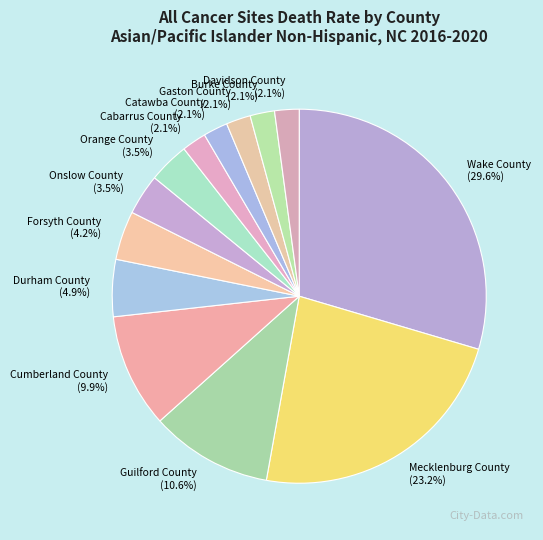

Does any single category account for the majority?

No